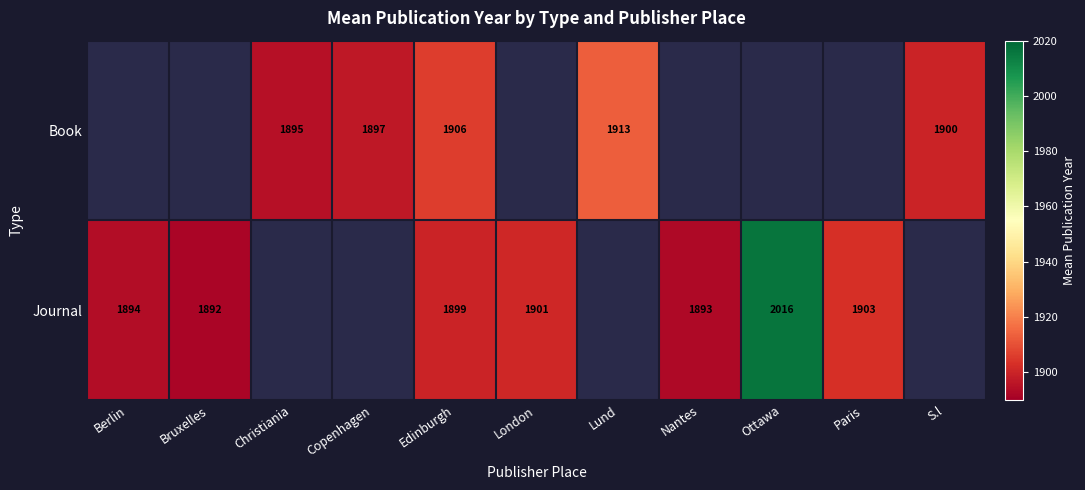

True or false: Book has a value of 715.7 at Christiania.

False